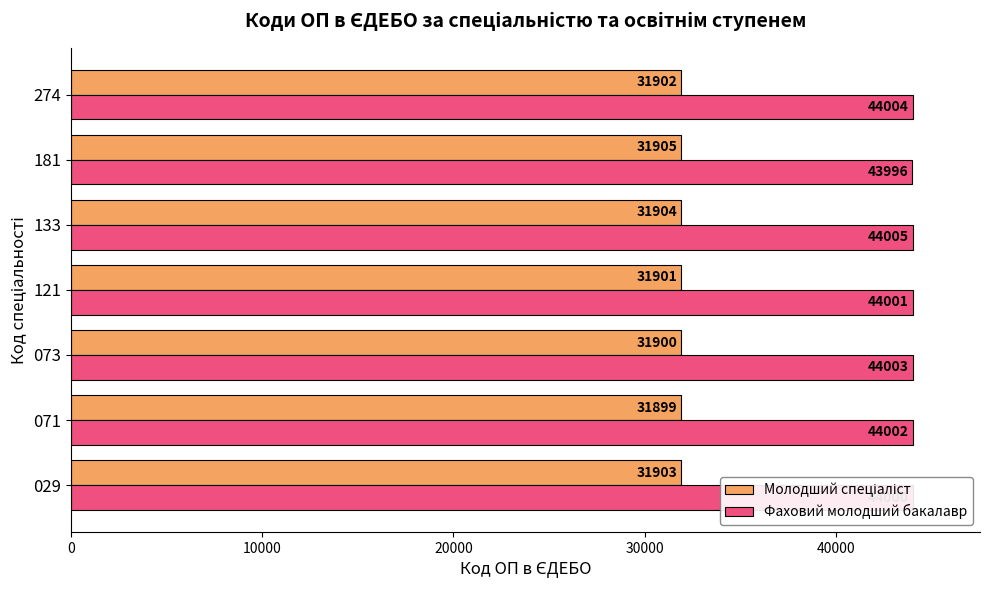

How many values in the Фаховий молодший бакалавр series are below 44002?

3